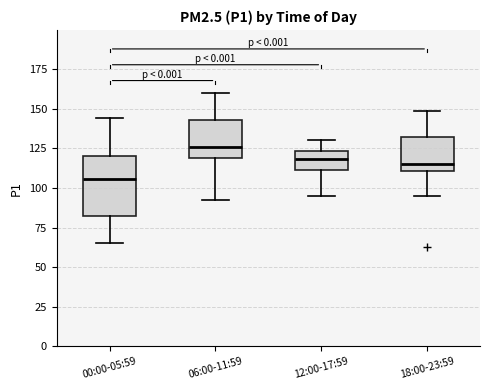

Which box has the lowest median line?

00:00-05:59